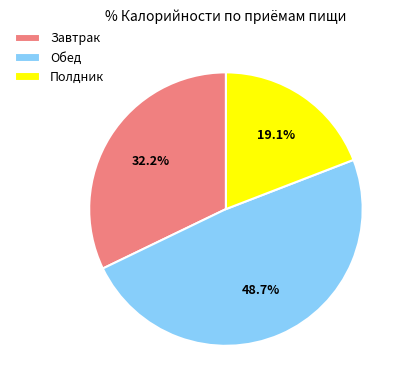

What is the smallest slice in the pie chart?

Полдник